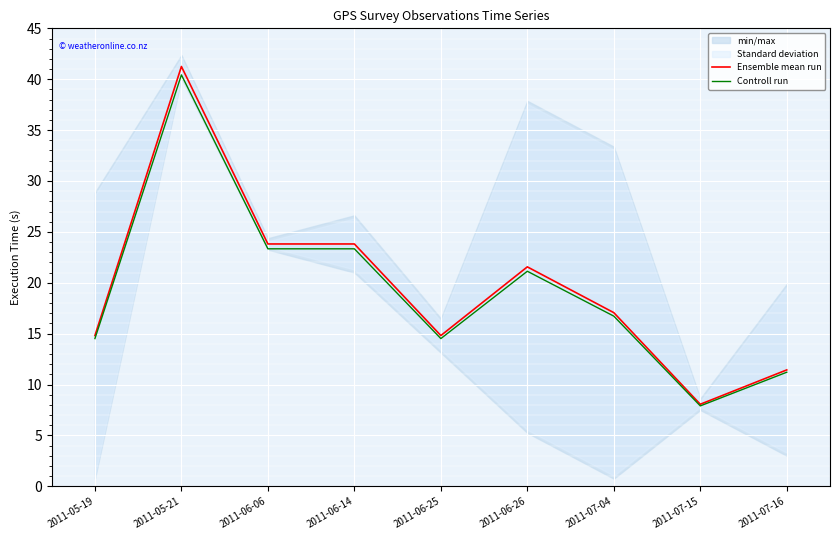

What is the minimum value shown in the chart?

7.9